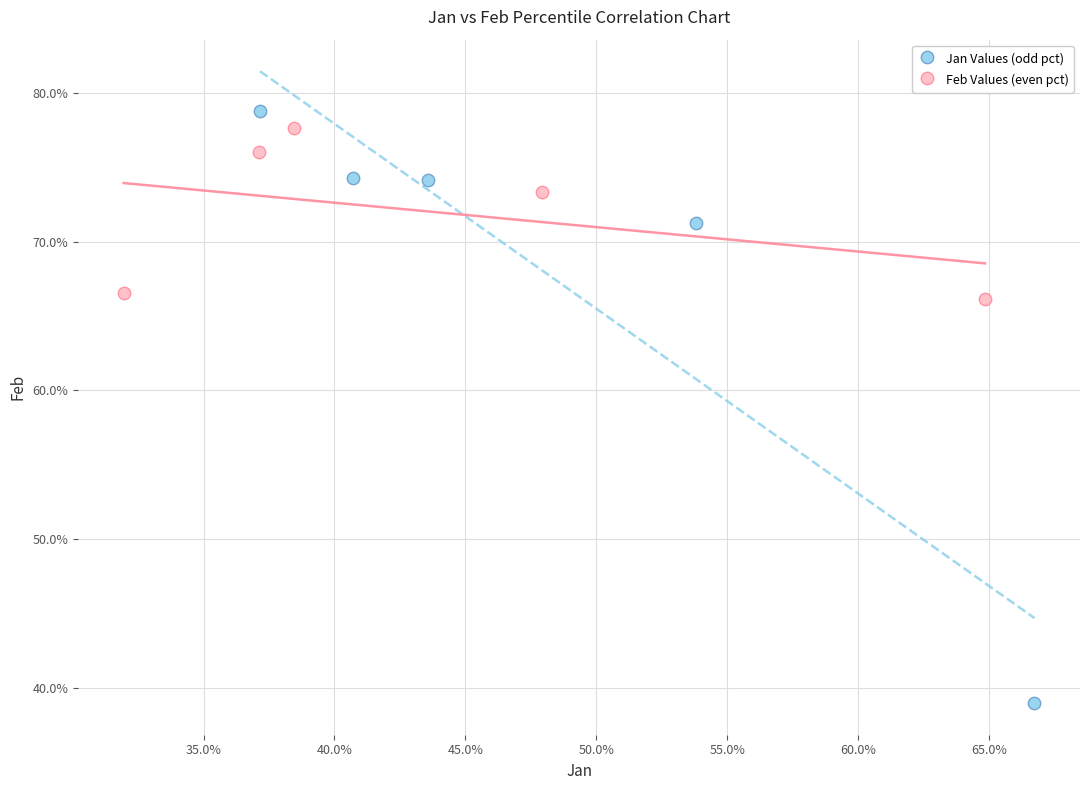

What are all the series names shown in the legend?

Jan Values (odd pct), Feb Values (even pct)